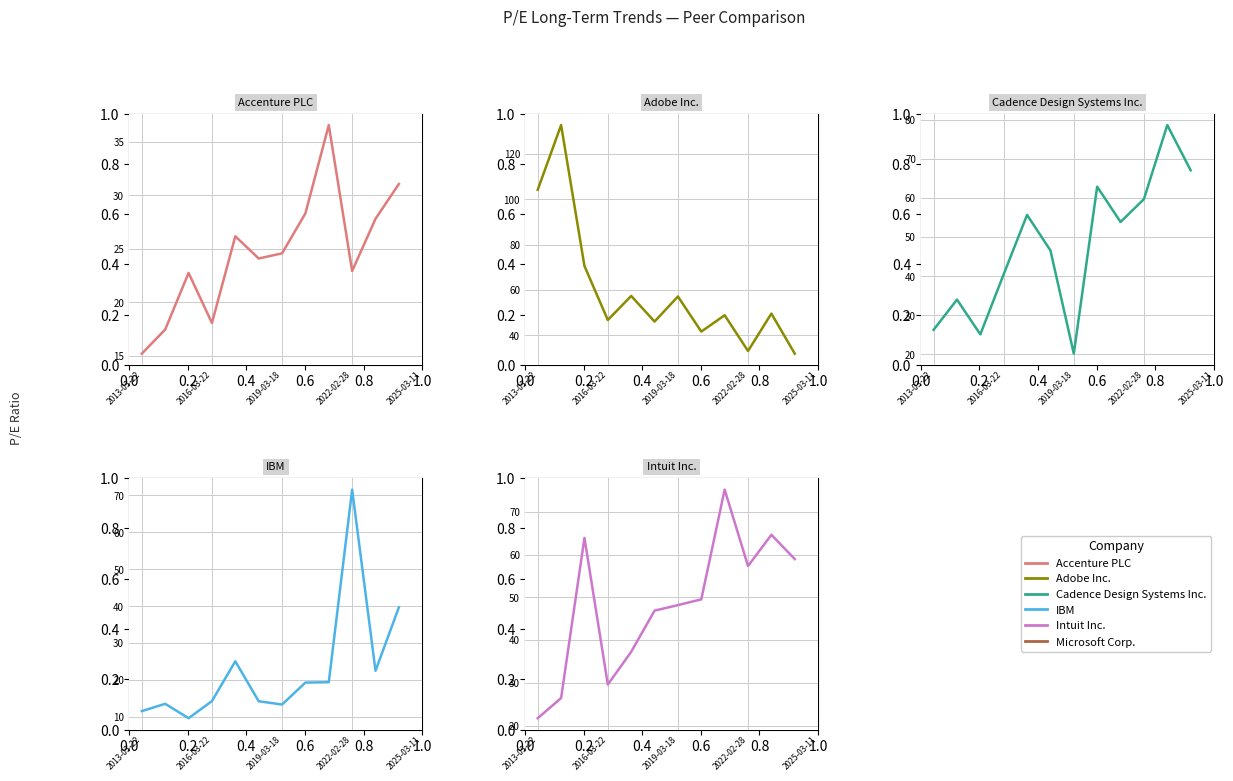

What value does the Cadence Design Systems Inc. series have at 8?

53.9